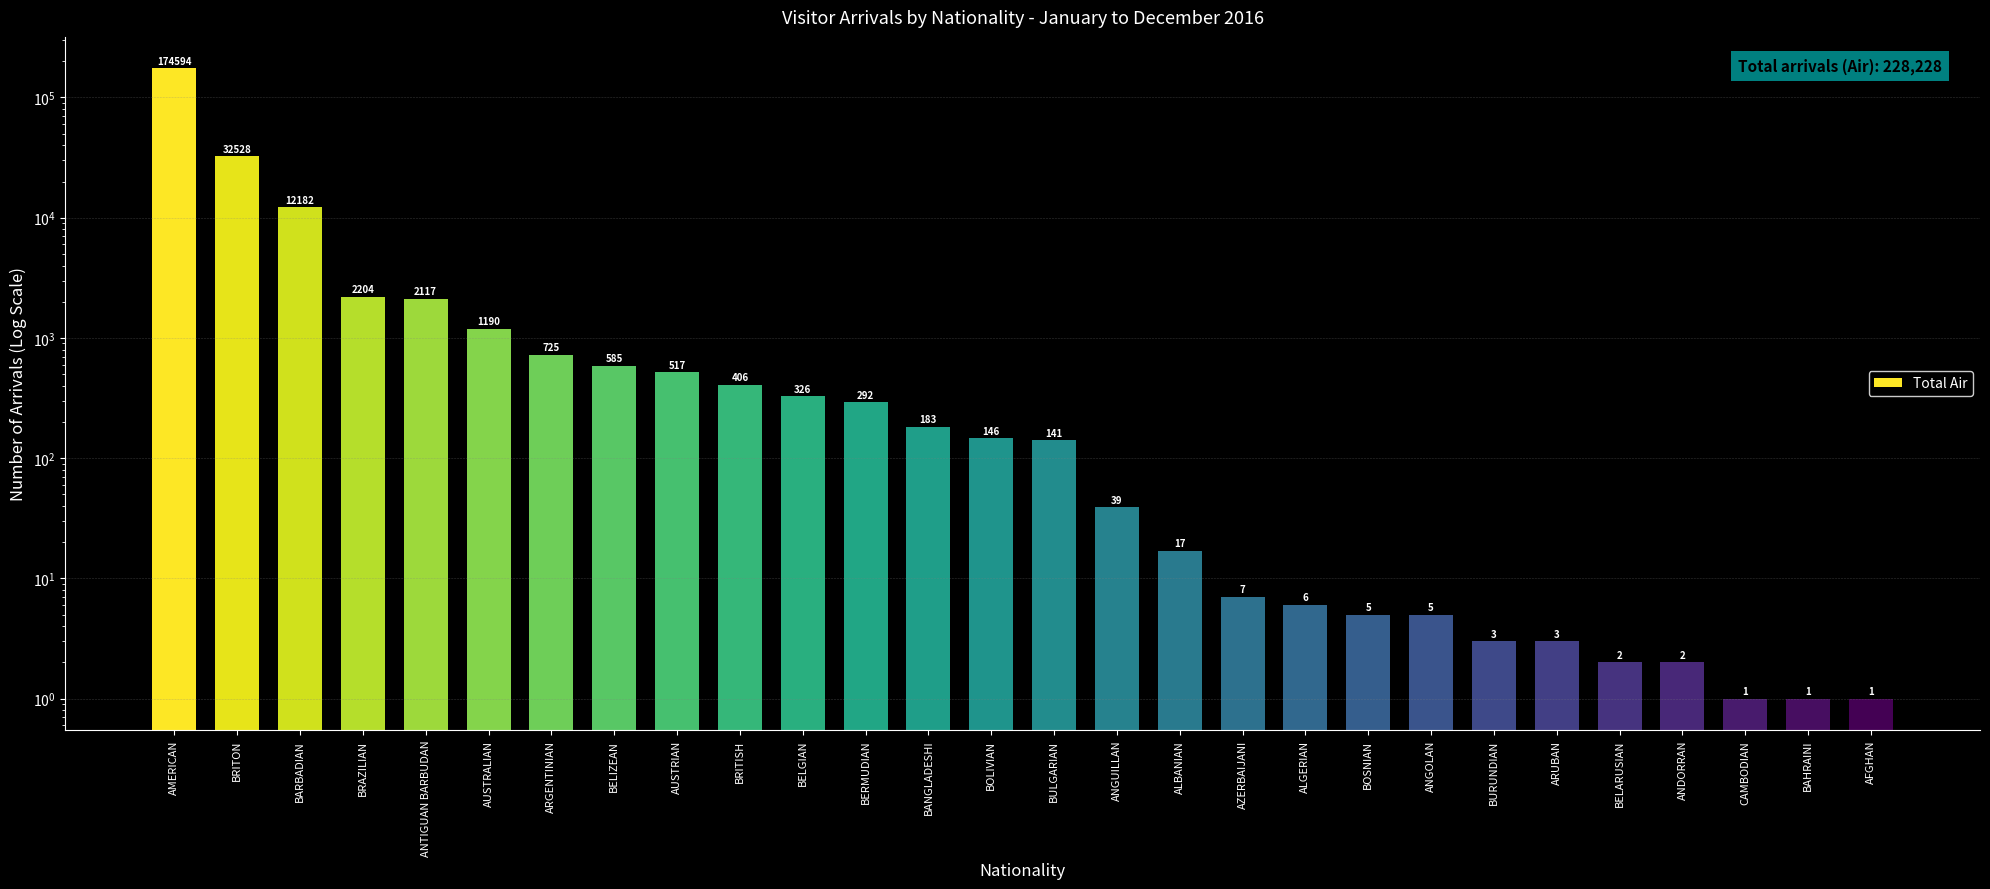

List the labels in order of value, smallest first.

CAMBODIAN, BAHRAINI, AFGHAN, BELARUSIAN, ANDORRAN, BURUNDIAN, ARUBAN, BOSNIAN, ANGOLAN, ALGERIAN, AZERBAIJANI, ALBANIAN, ANGUILLAN, BULGARIAN, BOLIVIAN, BANGLADESHI, BERMUDIAN, BELGIAN, BRITISH, AUSTRIAN, BELIZEAN, ARGENTINIAN, AUSTRALIAN, ANTIGUAN BARBUDAN, BRAZILIAN, BARBADIAN, BRITON, AMERICAN